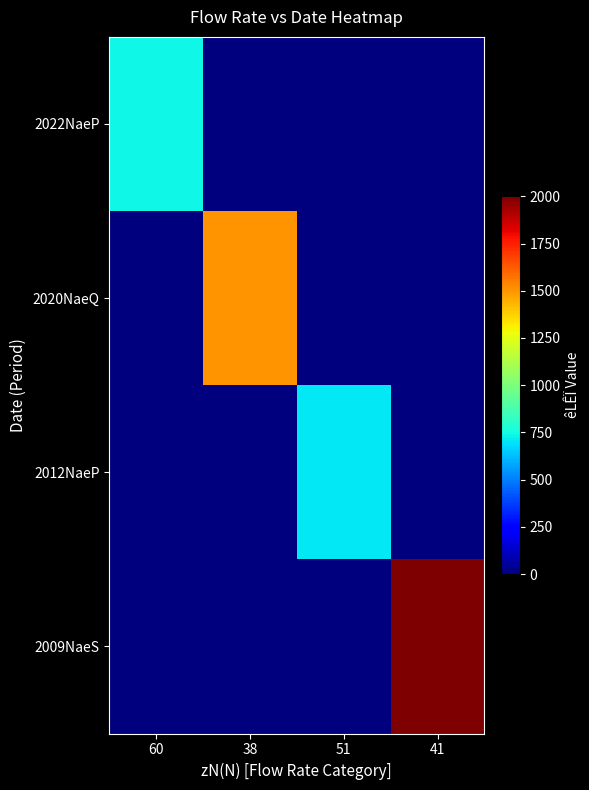

At which category does the chart reach its minimum across all series?

38